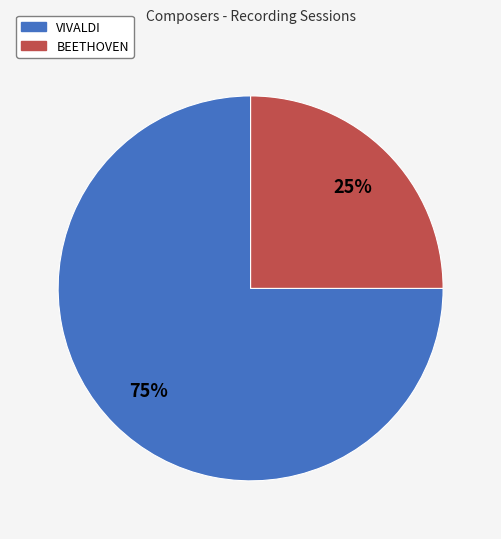

Is there a majority slice in this chart?

Yes